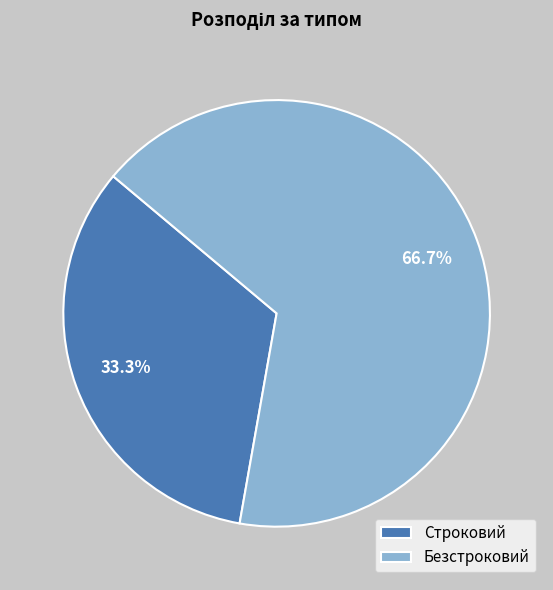

How many slices are in this pie chart?

2